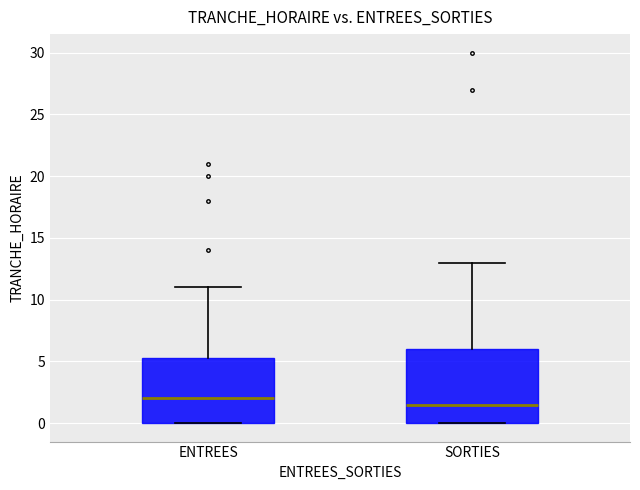

Which box's median line is the highest?

ENTREES